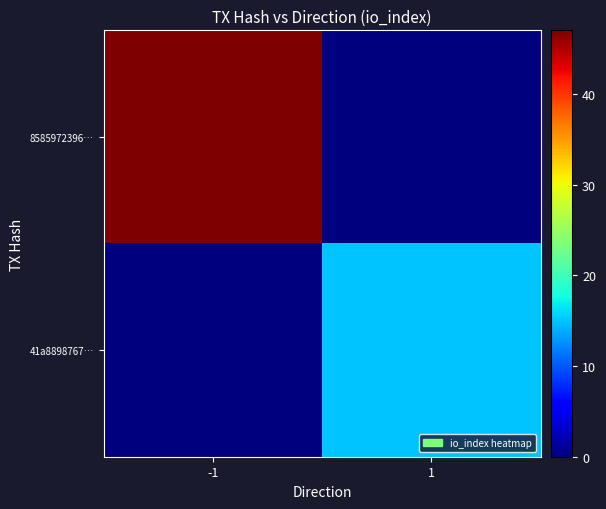

Reading left to right, what are all the values shown in this chart?

8585972396…: -1=47	1=0
41a8898767…: -1=0	1=15